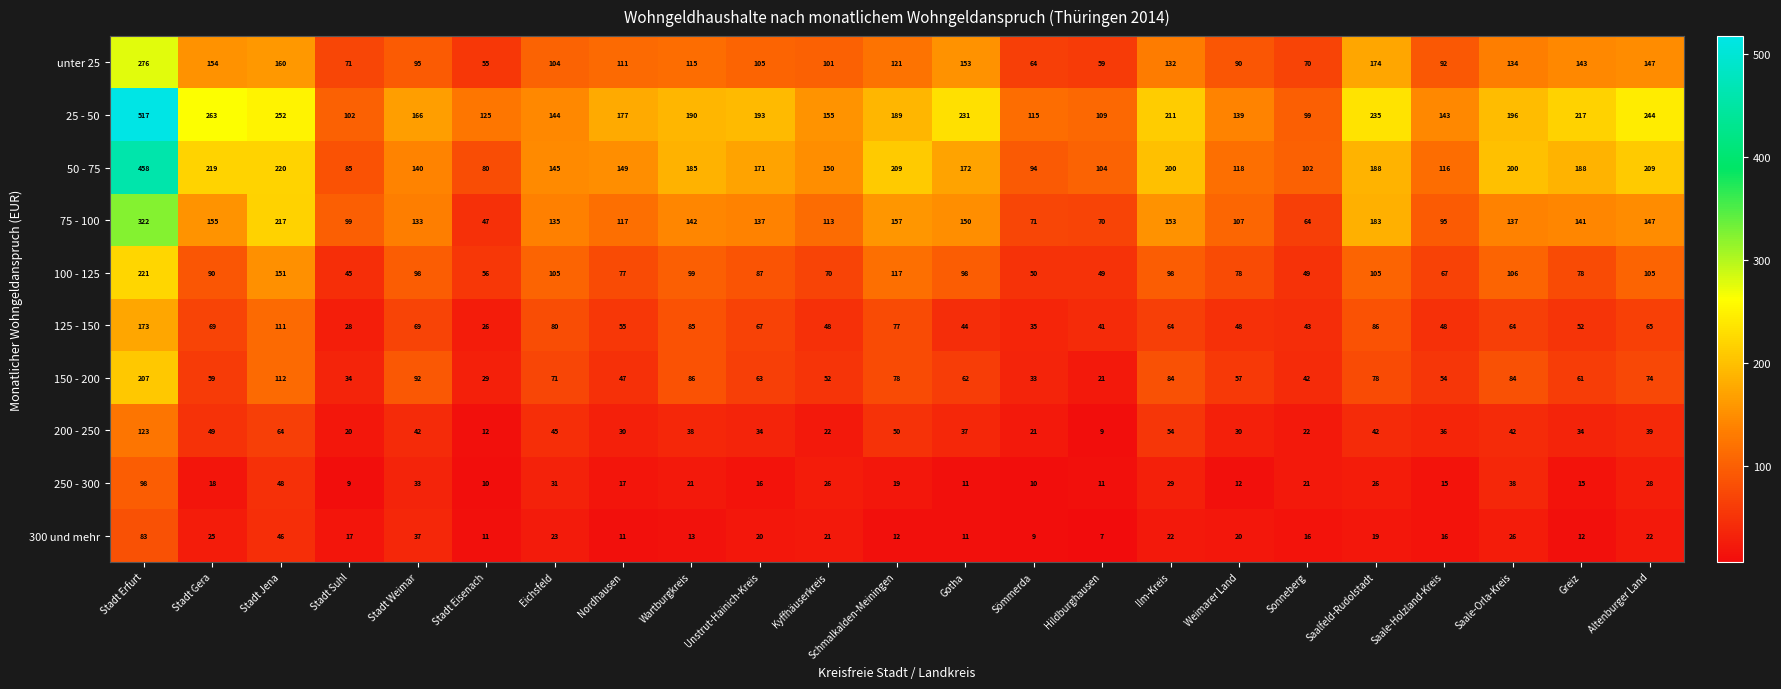

How many categories are shown in the chart?

23